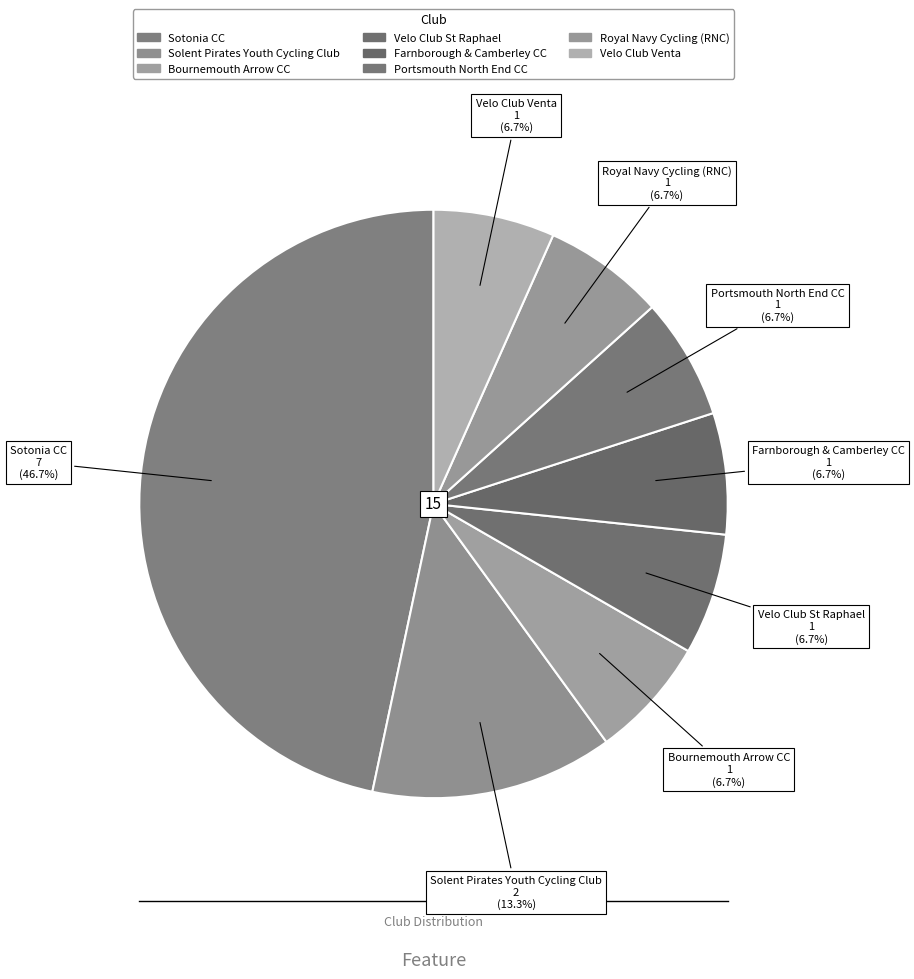

Which category has the smallest portion of the pie?

Bournemouth Arrow CC